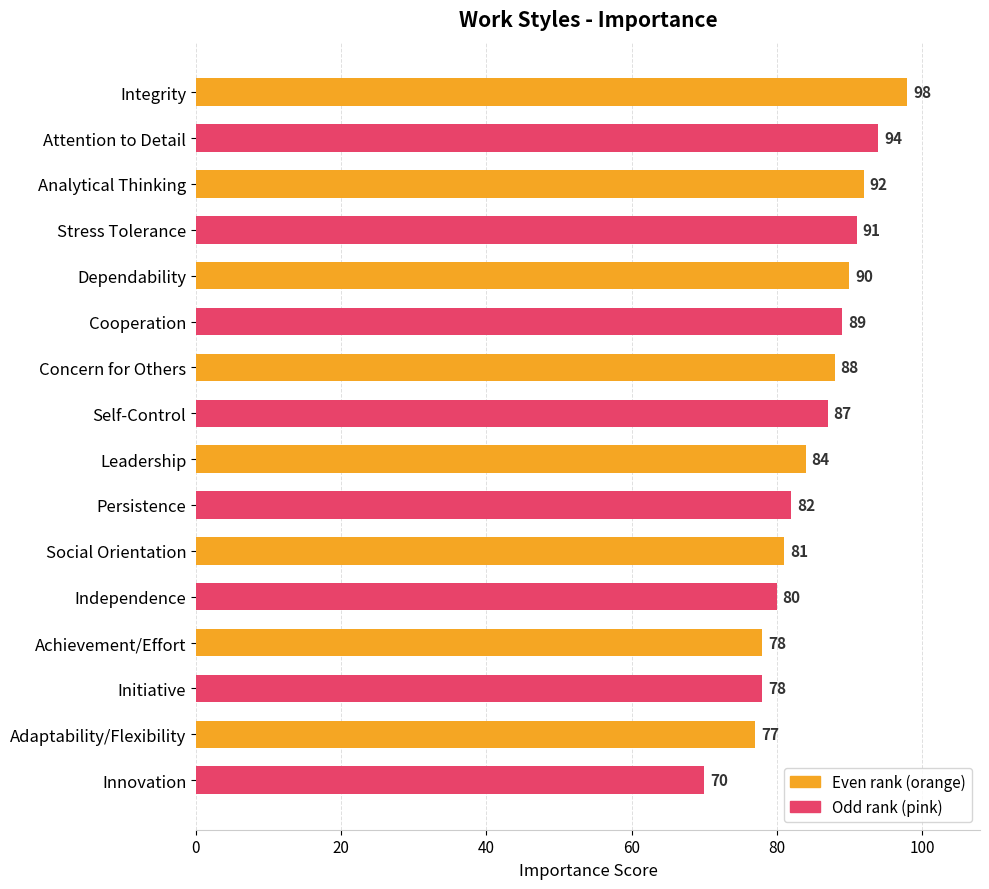

Reading bottom to top, what are all the values shown in this chart?

Innovation=70	Adaptability/Flexibility=77	Initiative=78	Achievement/Effort=78	Independence=80	Social Orientation=81	Persistence=82	Leadership=84	Self-Control=87	Concern for Others=88	Cooperation=89	Dependability=90	Stress Tolerance=91	Analytical Thinking=92	Attention to Detail=94	Integrity=98